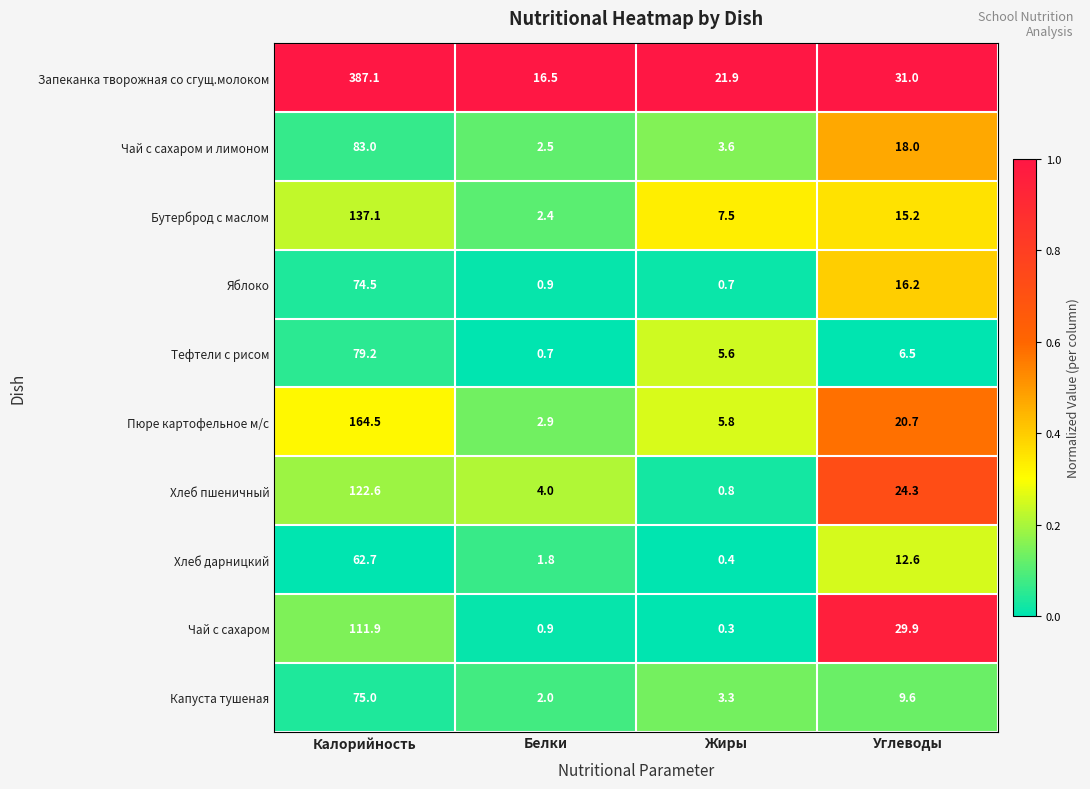

Which series has the largest total across all categories?

Запеканка творожная со сгущ.молоком